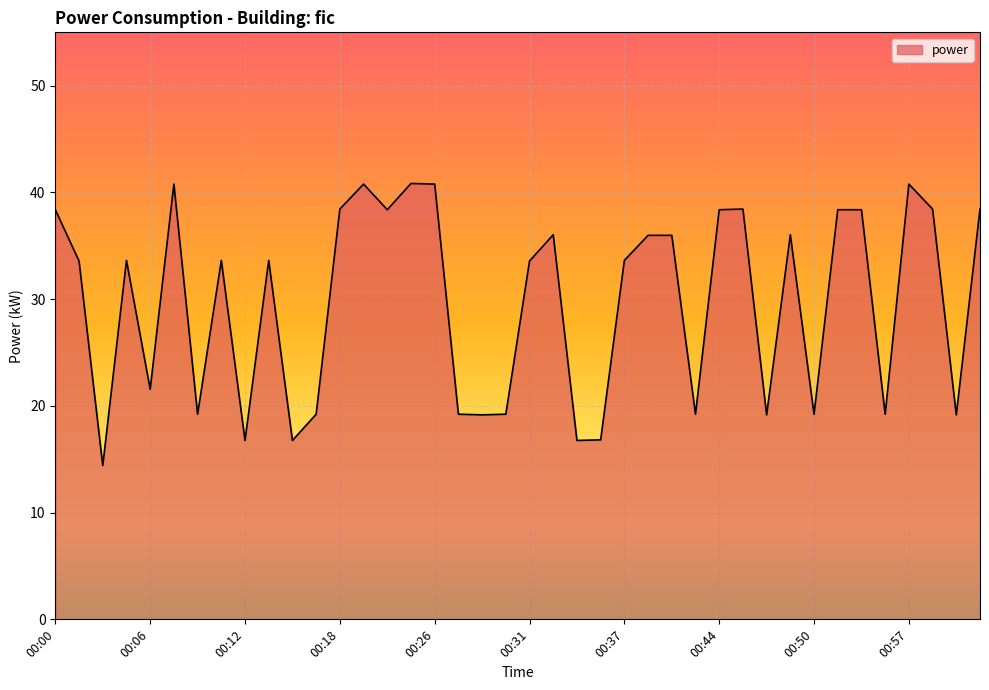

What is the maximum value shown in the chart?

40.8